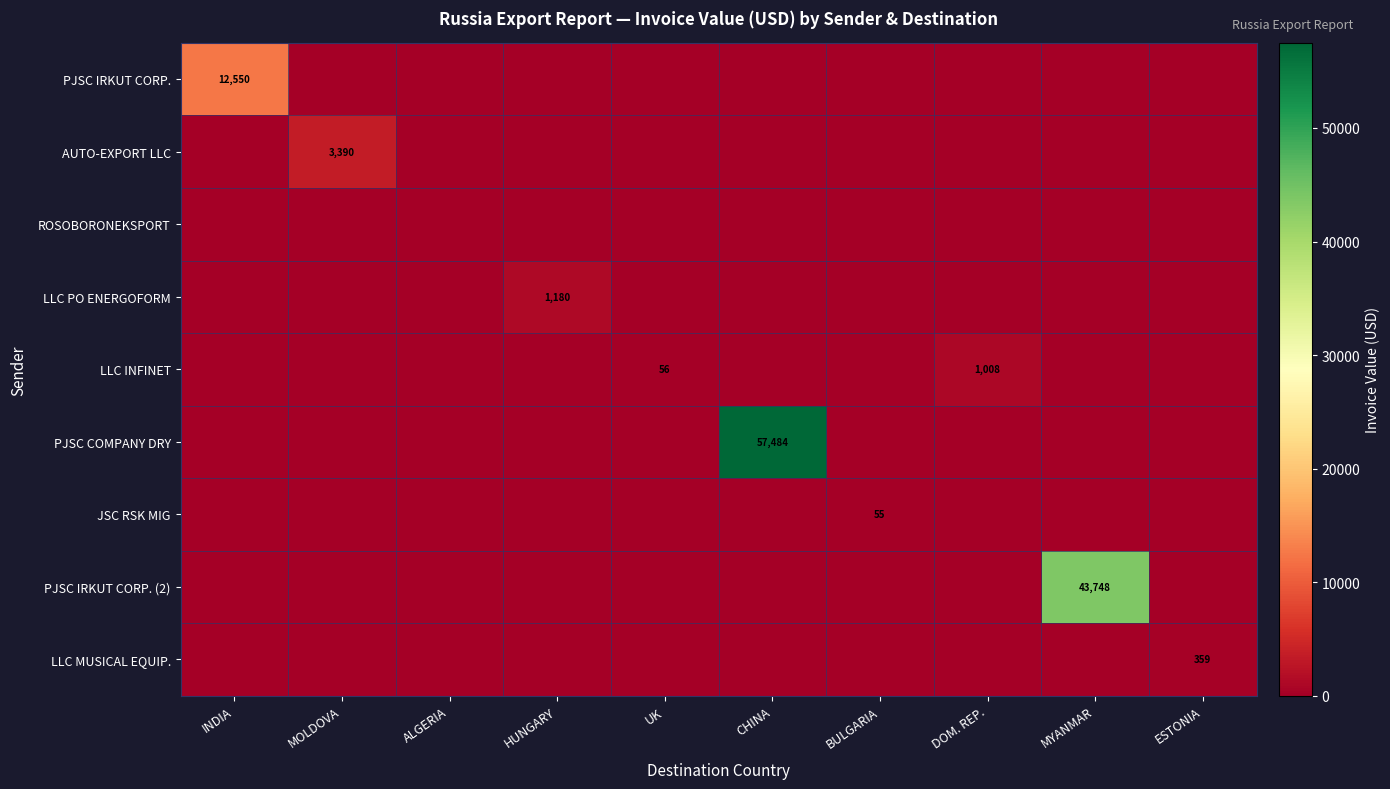

Rank the series at DOM. REP. from highest to lowest value.

LLC INFINET, PJSC IRKUT CORP., AUTO-EXPORT LLC, ROSOBORONEKSPORT, LLC PO ENERGOFORM, PJSC COMPANY DRY, JSC RSK MIG, PJSC IRKUT CORP. (2), LLC MUSICAL EQUIP.